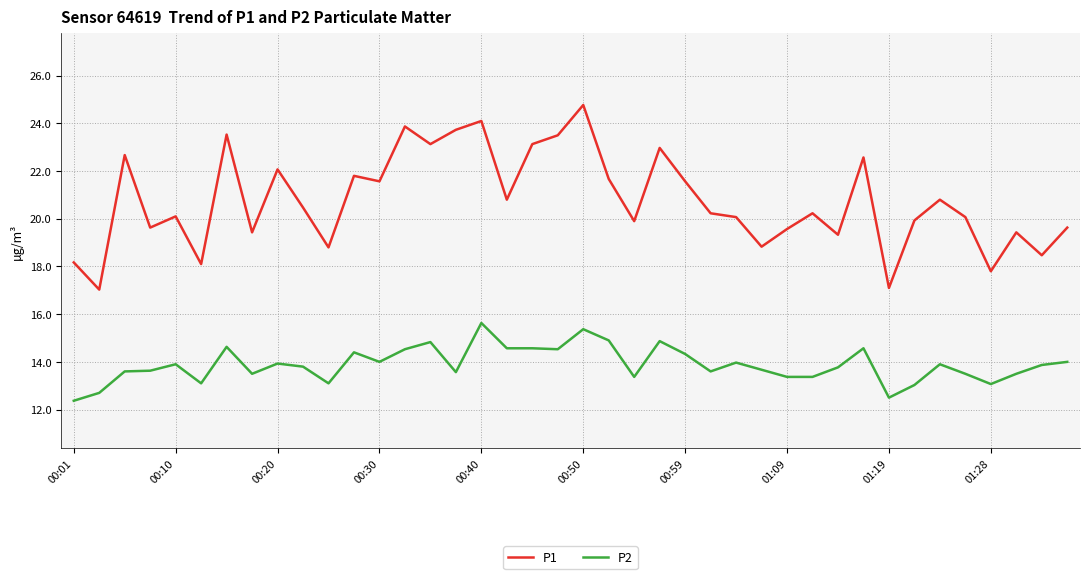

Which series has the largest range (max minus min)?

P1